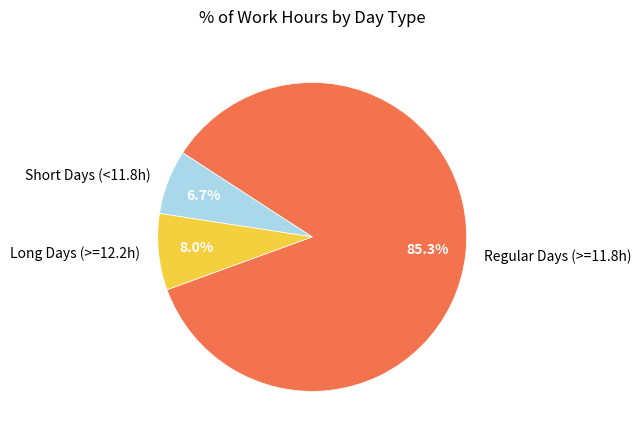

Is there any slice that represents more than half of the pie?

Yes